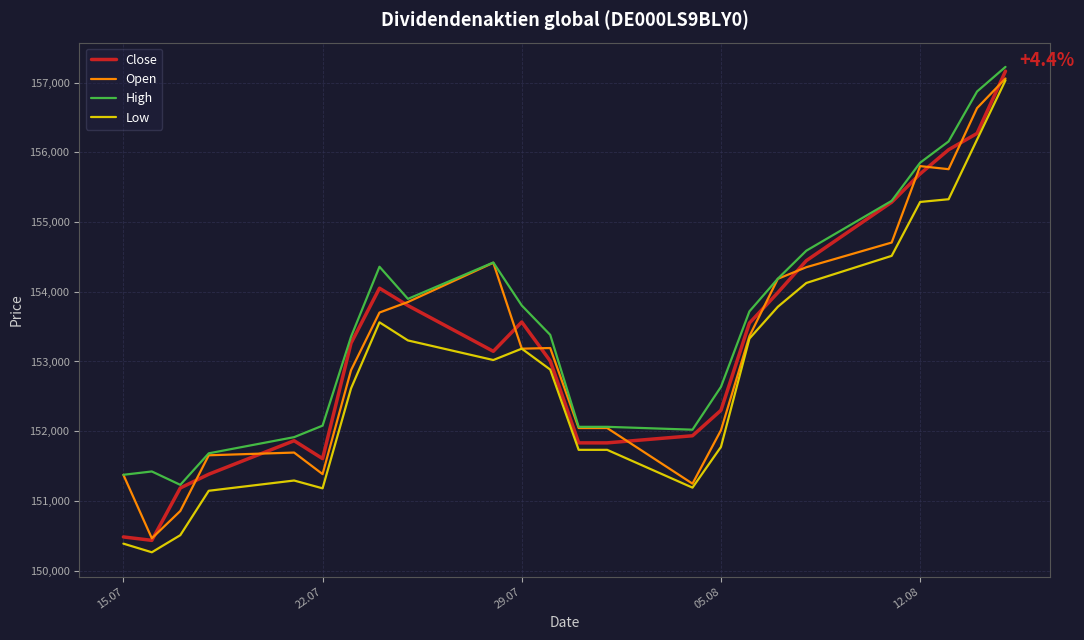

What is the maximum value shown in the chart?

157225